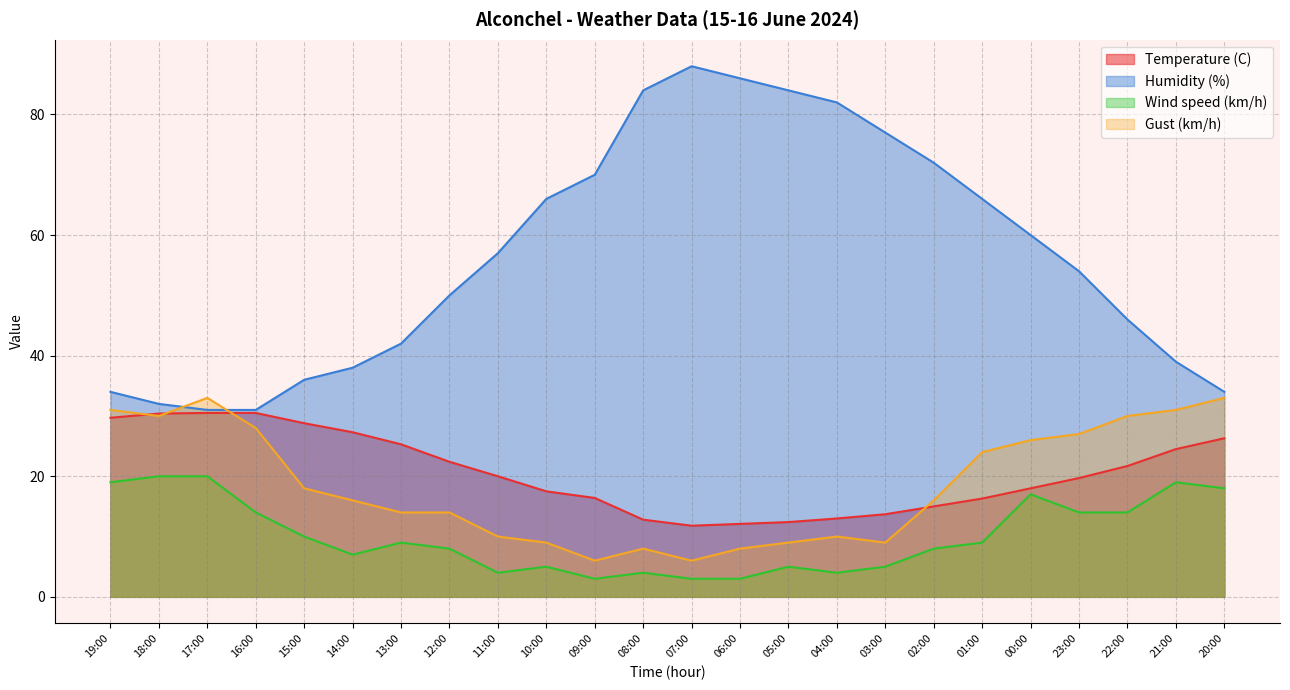

The Gust (km/h) series shows 18.0 at 15:00. True or false?

True